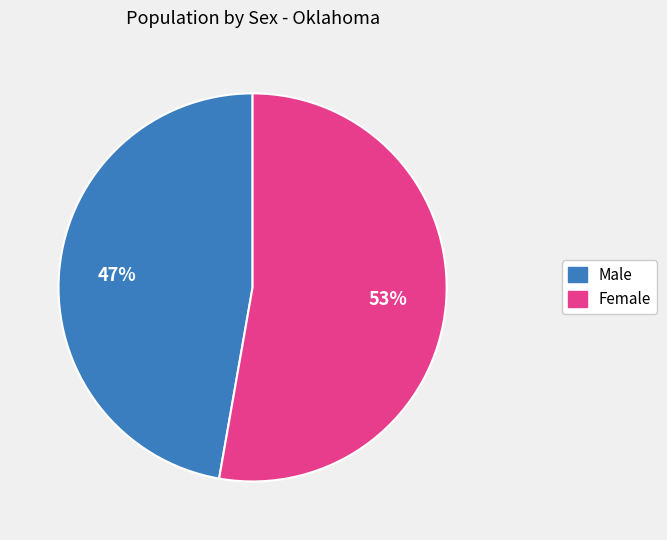

To the nearest percent, what is the average slice percentage?

50%